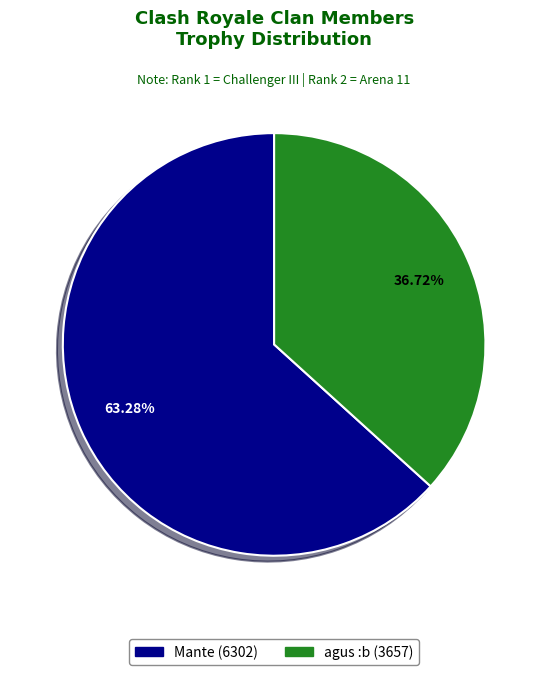

Does any single category account for the majority?

Yes